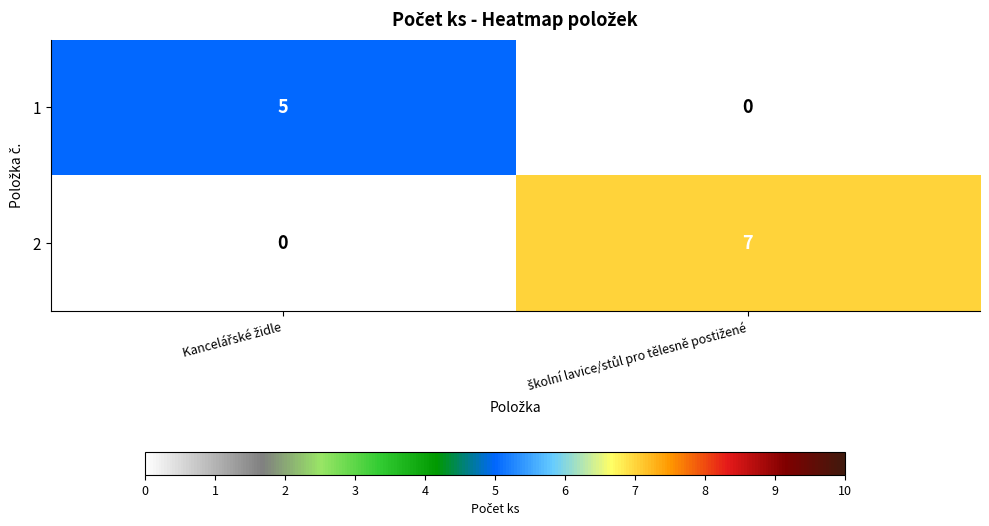

What is the average value of the 2 series?

4